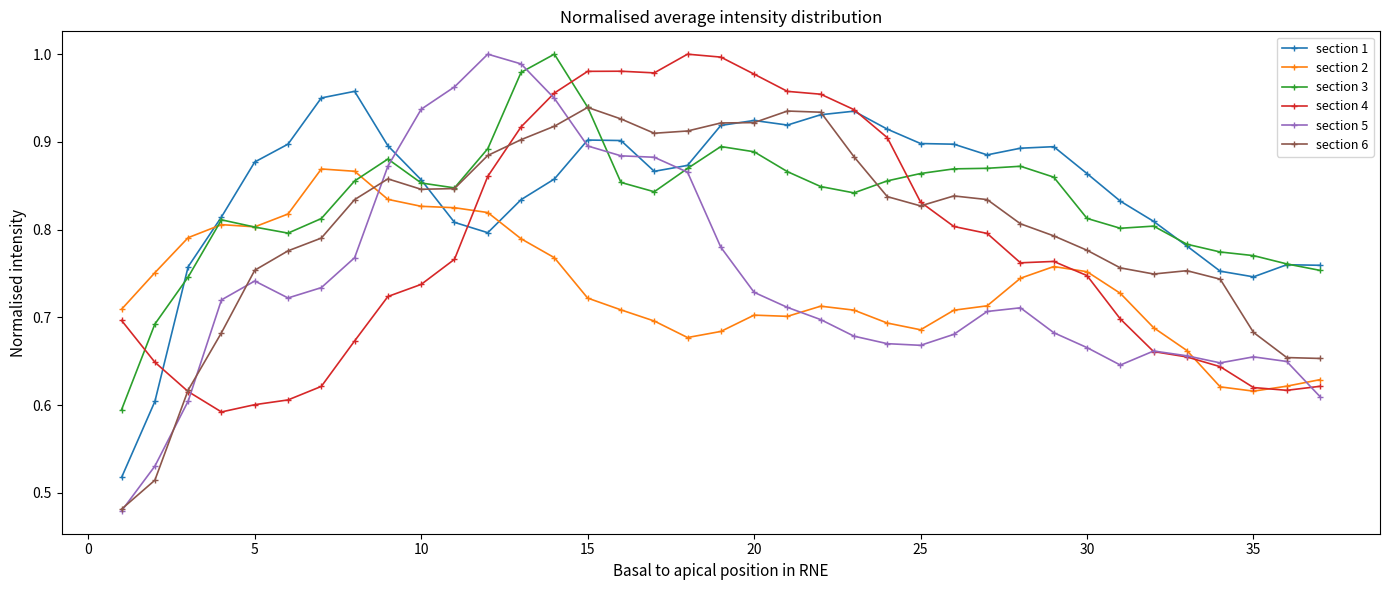

Which series ends up on top after the final intersection of section 1 and section 2?

section 1